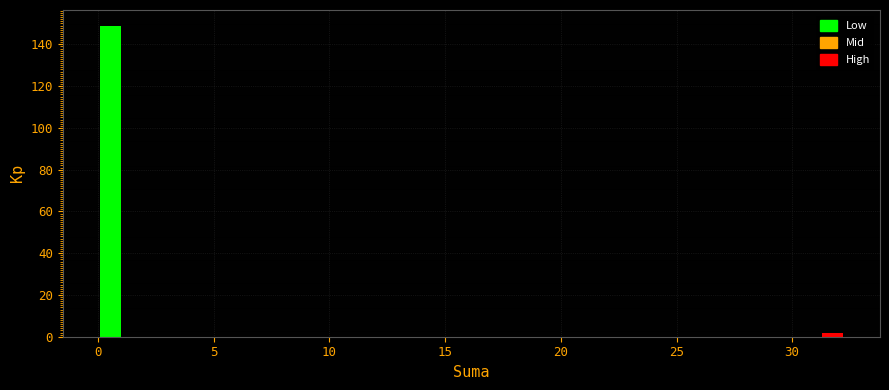

Around what value on the x-axis is the tallest bar? Give the approximate position of its centre, as read against the axis.

0.5